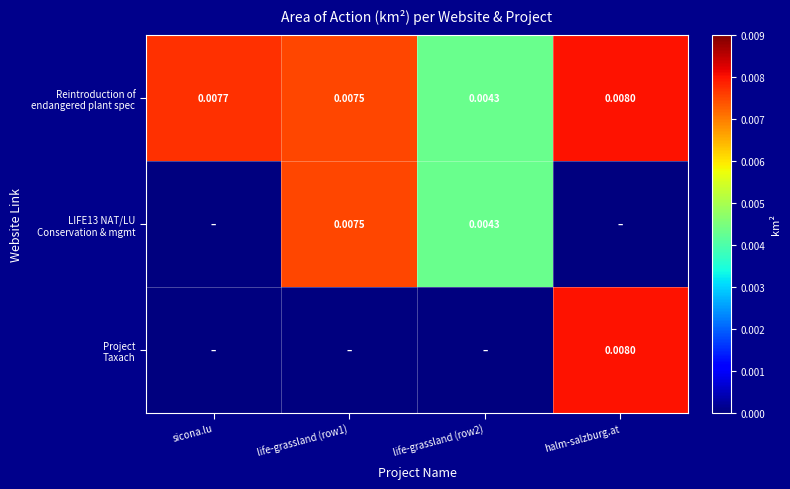

At how many categories does at least one series exceed 0?

4